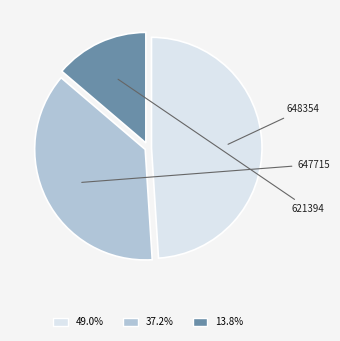

Rank the categories by value from highest to lowest.

648354, 647715, 621394